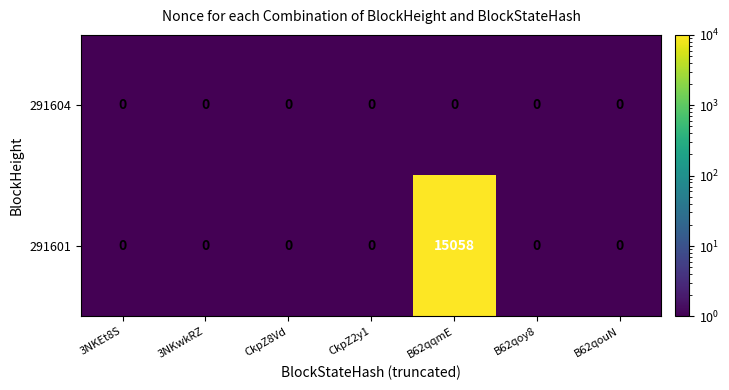

At which category does the chart reach its peak across all series?

B62qqmE